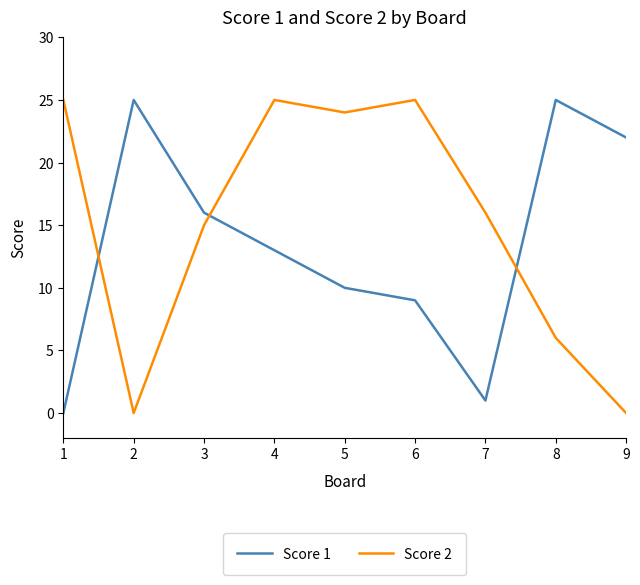

What is the difference between the maximum and minimum values in the Score 1 series?

25